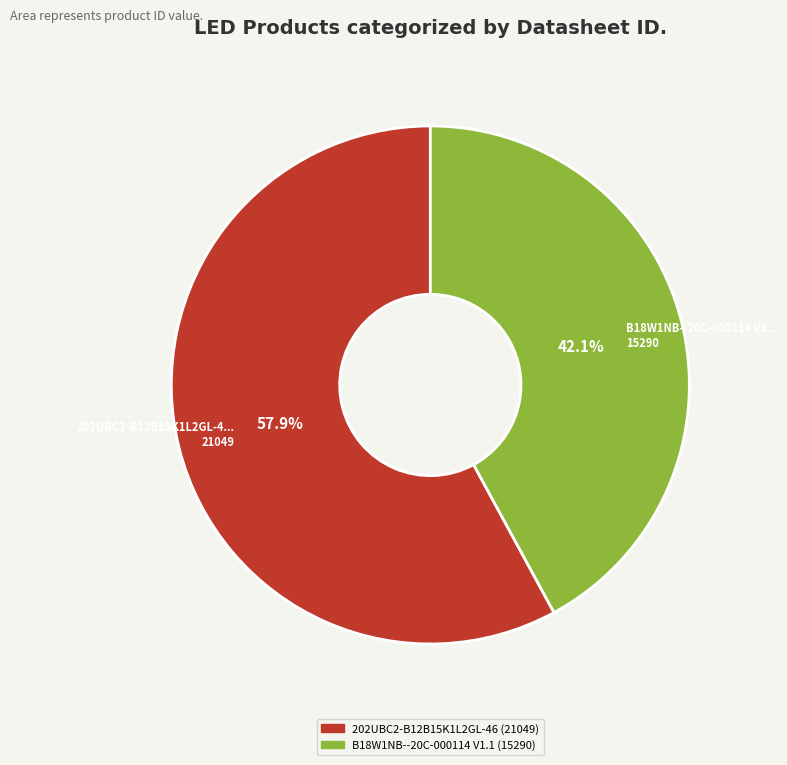

To the nearest percent, what percentage of the pie is 202UBC2-B12B15K1L2GL-46?

58%